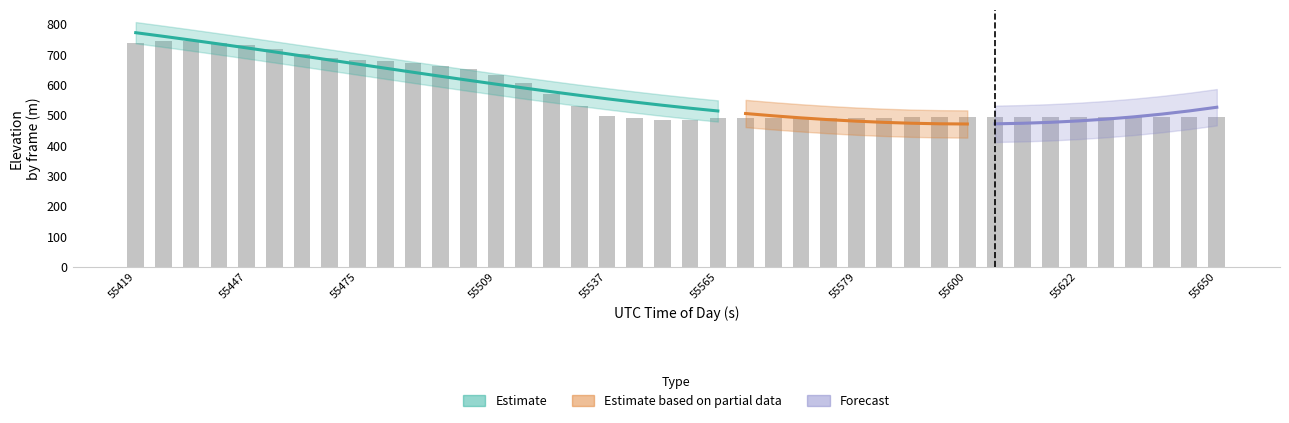

At which label does the data first exceed 494?

55419